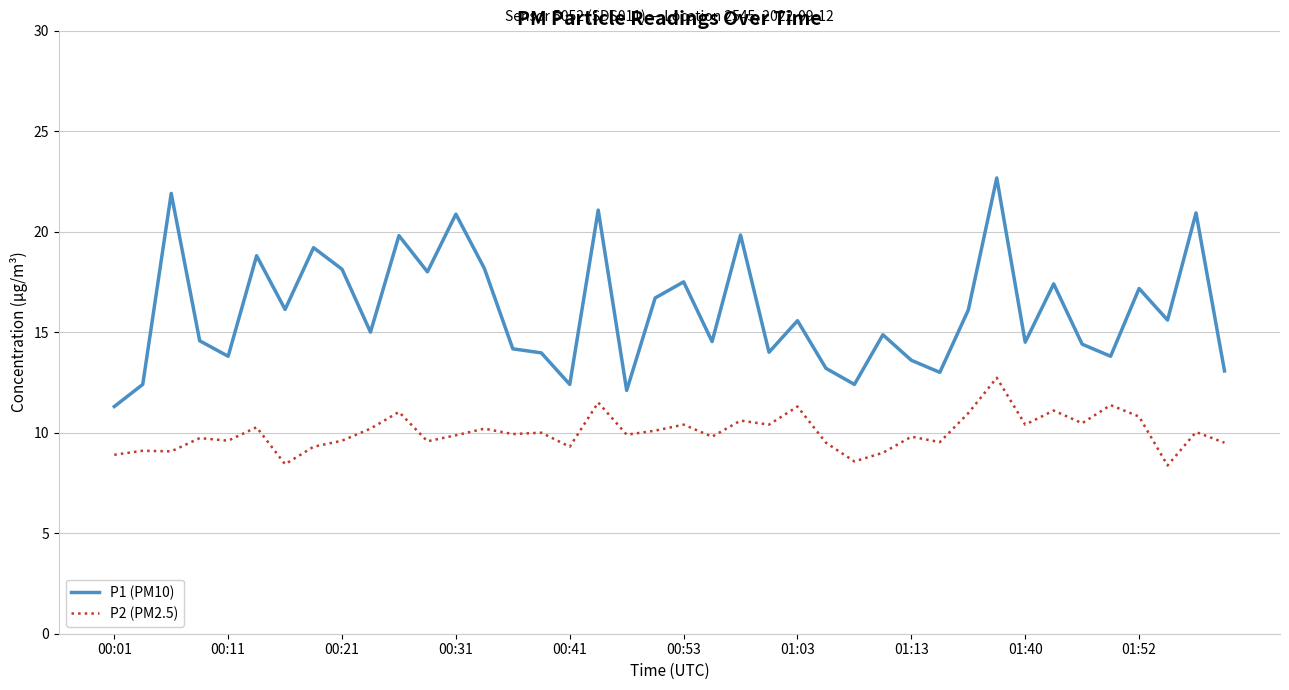

What is the difference between the maximum and minimum values in the P2 (PM2.5) series?

4.4